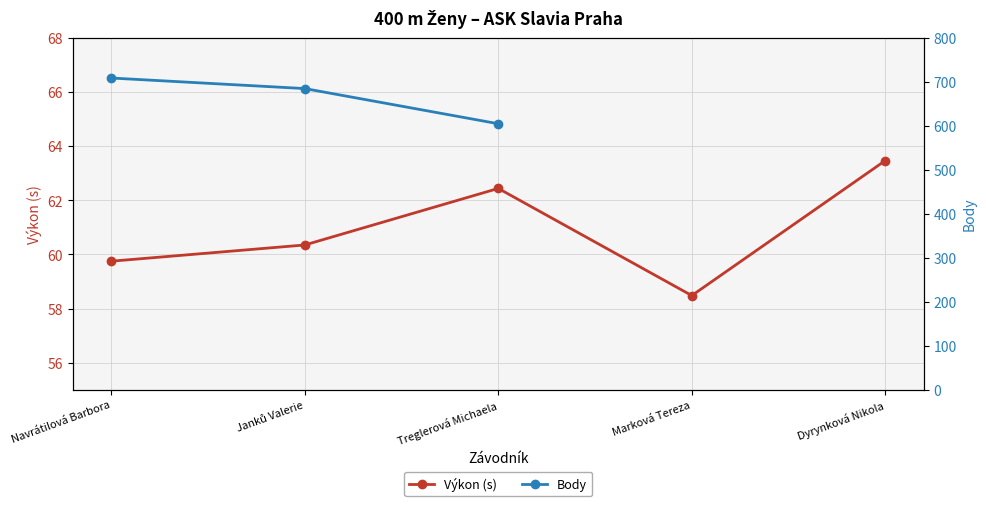

At which label is the value closest to 60?

Navrátilová Barbora